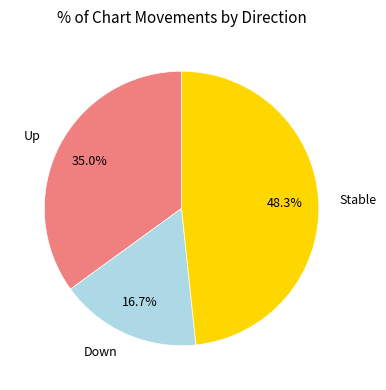

To the nearest percent, what is the average slice percentage?

33%